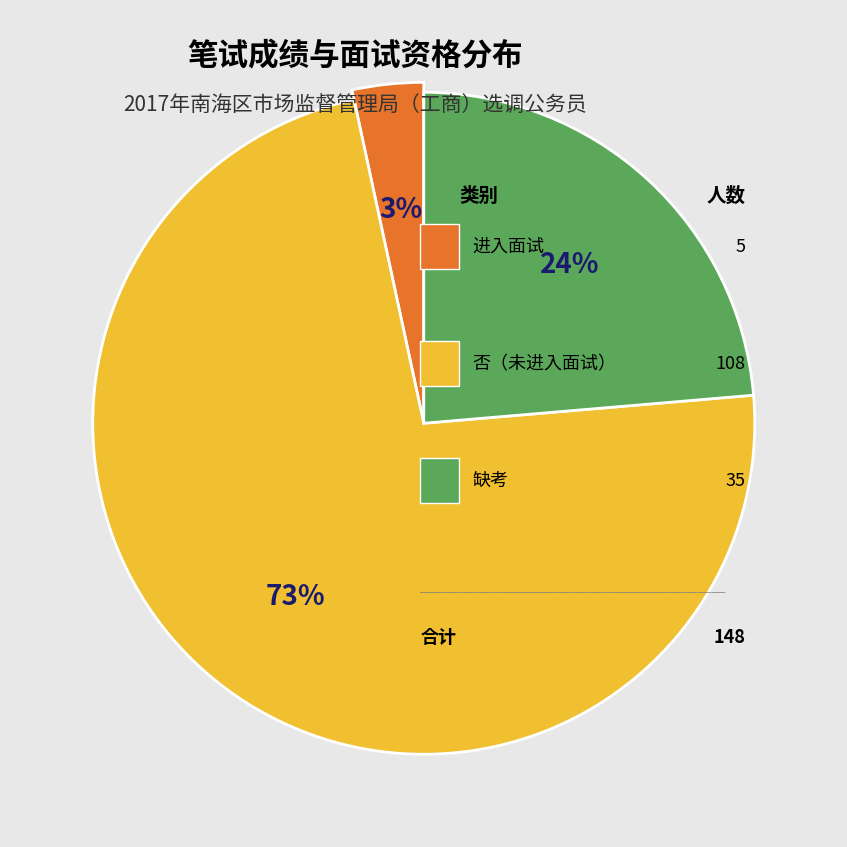

What is the change in value from 进入面试 to 缺考?

+30